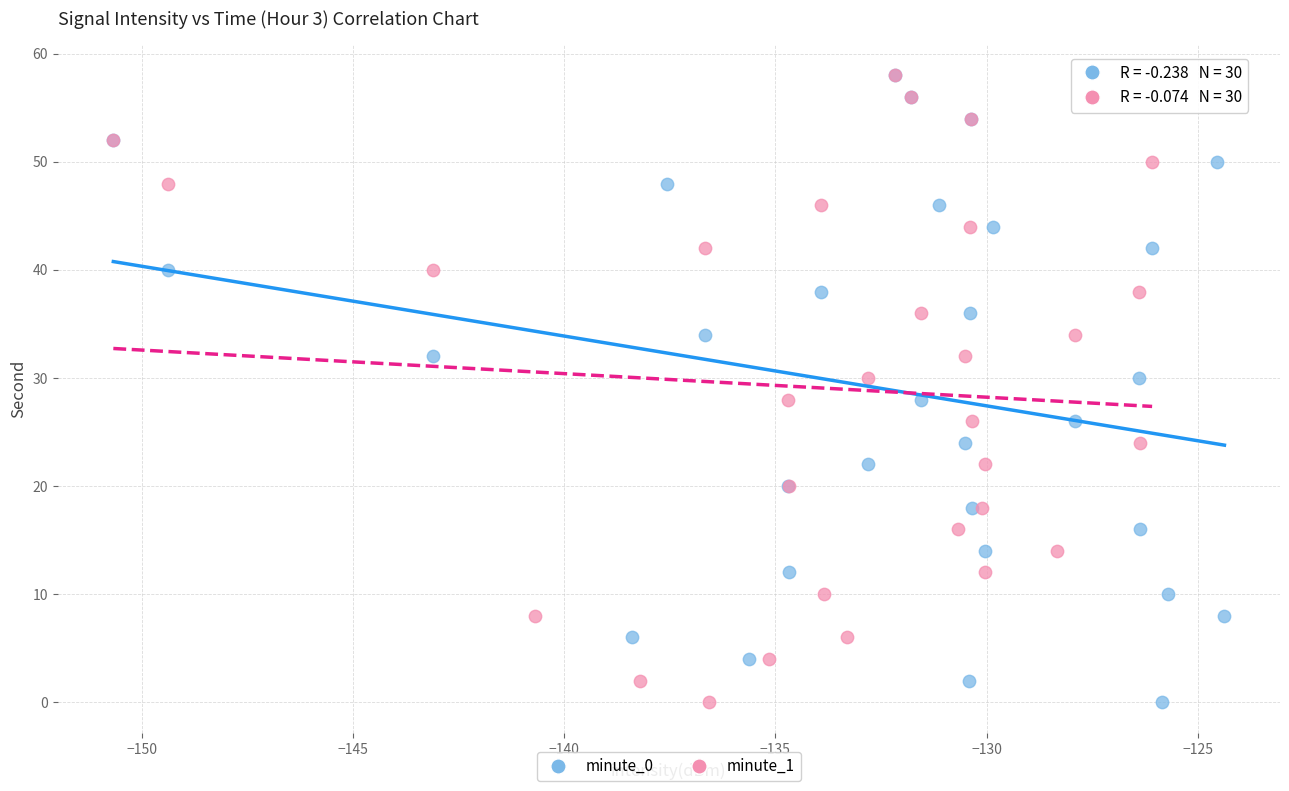

What are all the series names shown in the legend?

minute_0, minute_1